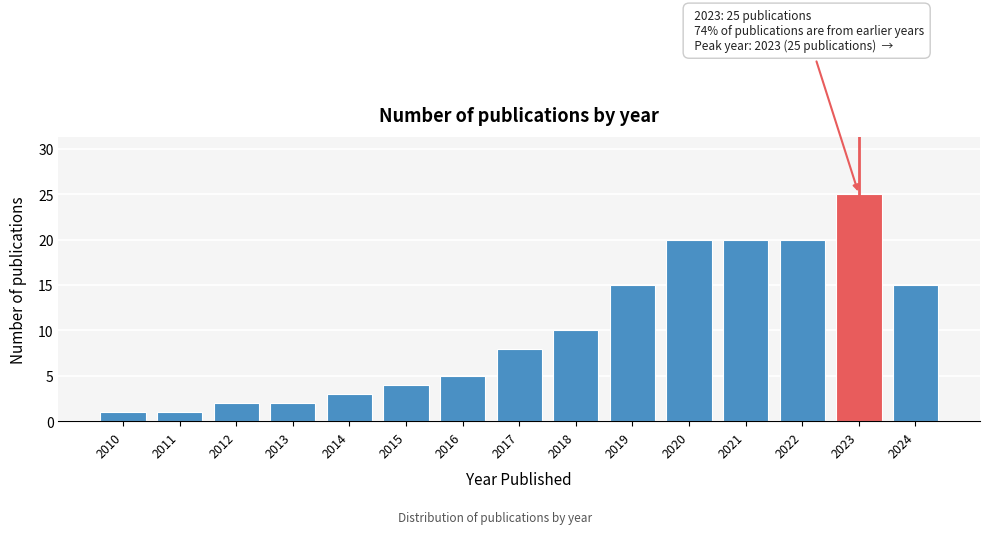

Reading right to left, list all the values displayed in this chart.

2024=15	2023=25	2022=20	2021=20	2020=20	2019=15	2018=10	2017=8	2016=5	2015=4	2014=3	2013=2	2012=2	2011=1	2010=1